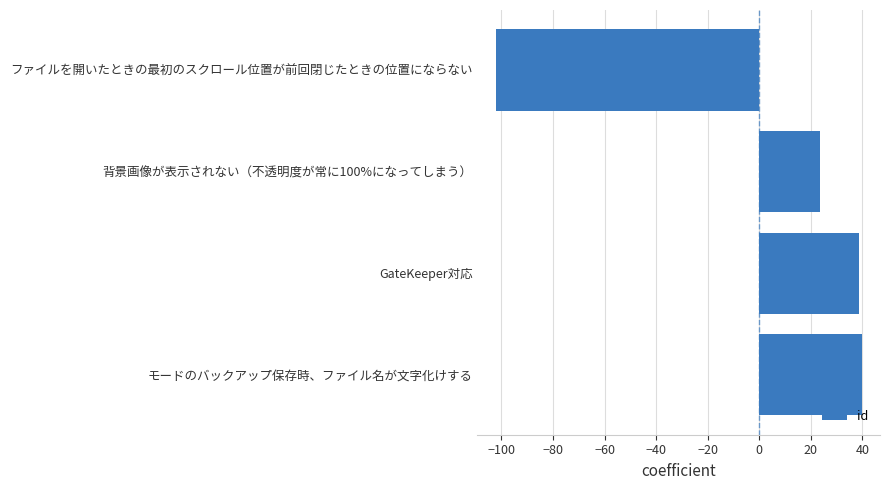

What is the change in value from ファイルを開いたときの最初のスクロール位置が前回閉じたときの位置にならない to モードのバックアップ保存時、ファイル名が文字化けする?

+142.0